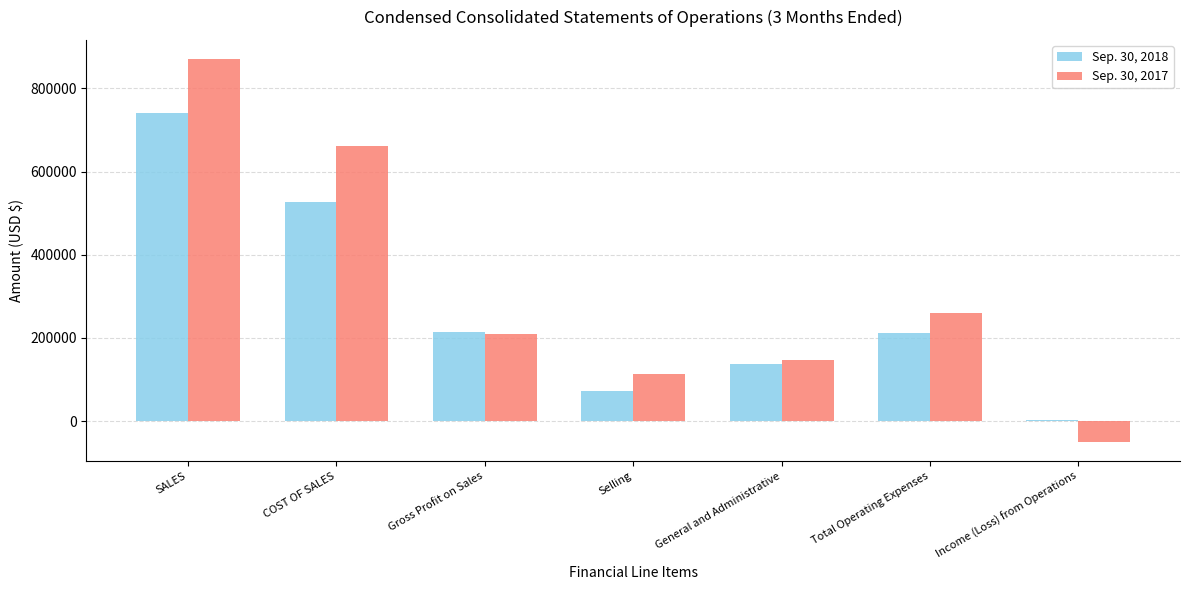

What is the maximum value shown in the chart?

870430